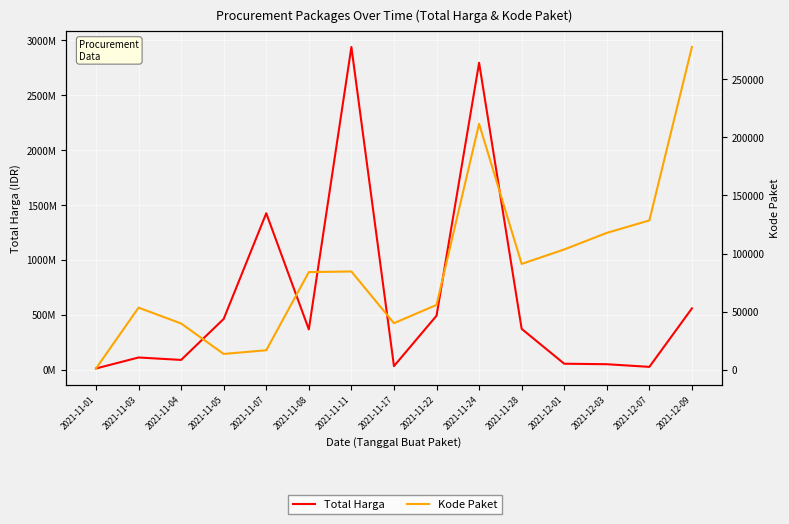

Reading left to right, extract all data points from this chart.

Total Harga: 2021-11-01=12787500	2021-11-03=112861270	2021-11-04=90671200	2021-11-05=464002100	2021-11-07=1425867900	2021-11-08=368516000	2021-11-11=2939003240	2021-11-17=34292000	2021-11-22=493000000	2021-11-24=2795326900	2021-11-28=373404000	2021-12-01=56152800	2021-12-03=51601000	2021-12-07=27412000	2021-12-09=559971000
Kode Paket: 2021-11-01=1139	2021-11-03=53456	2021-11-04=39845	2021-11-05=13652	2021-11-07=16823	2021-11-08=84068	2021-11-11=84586	2021-11-17=40112	2021-11-22=55826	2021-11-24=211626	2021-11-28=91101	2021-12-01=103541	2021-12-03=117783	2021-12-07=128516	2021-12-09=277693